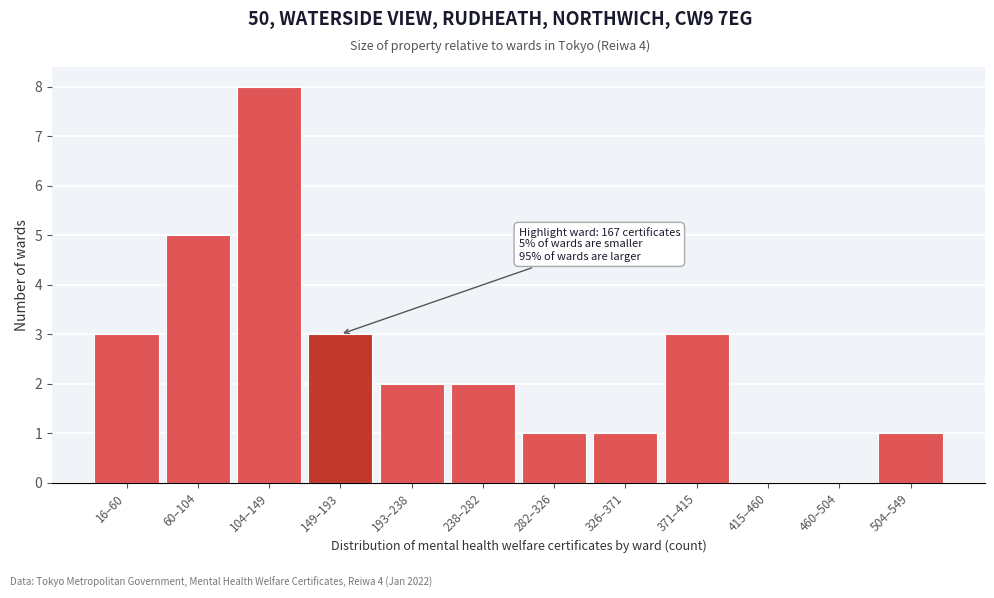

Reading right to left, list all the values displayed in this chart.

504–549=1	460–504=0	415–460=0	371–415=3	326–371=1	282–326=1	238–282=2	193–238=2	149–193=3	104–149=8	60–104=5	16–60=3